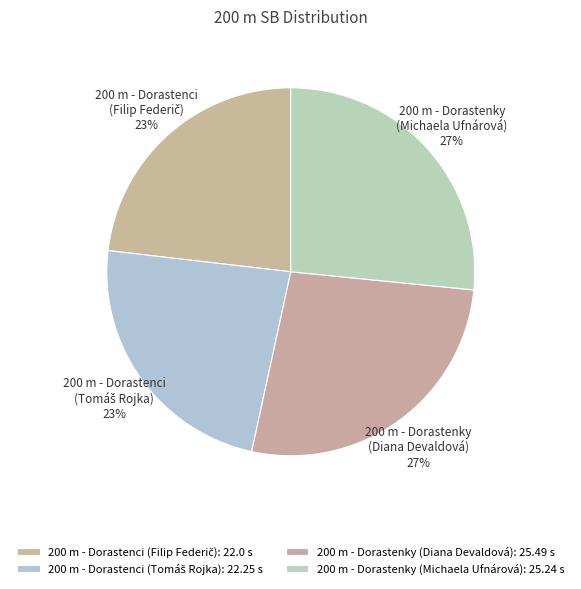

The 200 m - Dorastenky (Diana Devaldová) slice represents 27% of the pie. True or false?

True